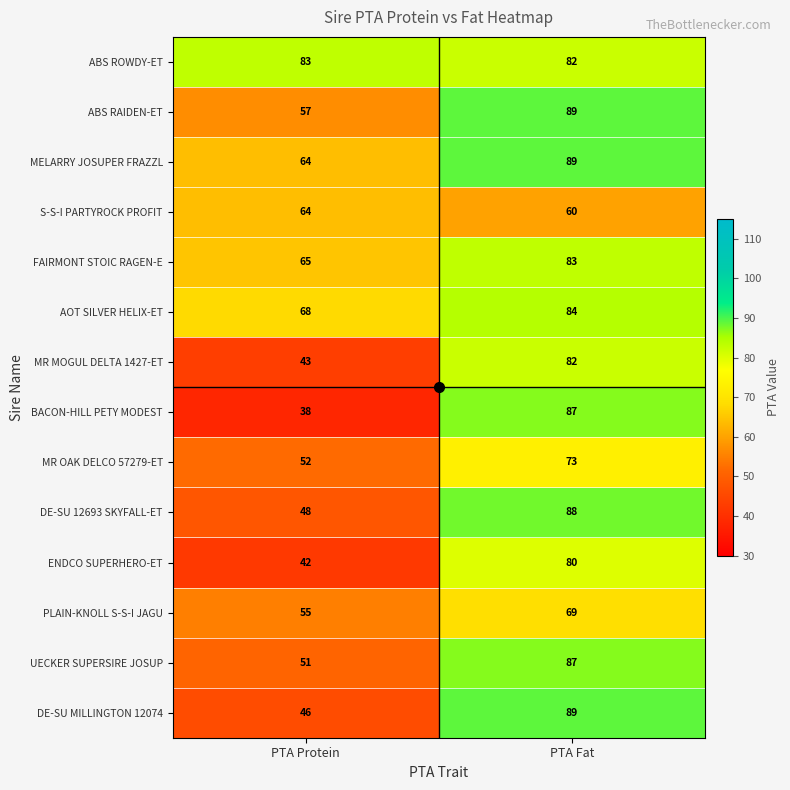

What is the sum of the FAIRMONT STOIC RAGEN-E values at PTA Protein and PTA Fat?

148